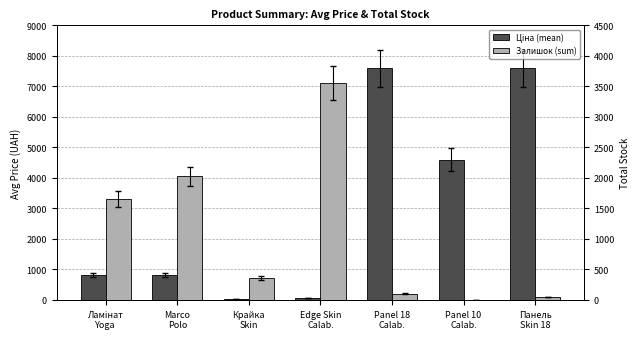

Which series changed the most between Крайка
Skin and Panel 18
Calab.?

Ціна (mean)